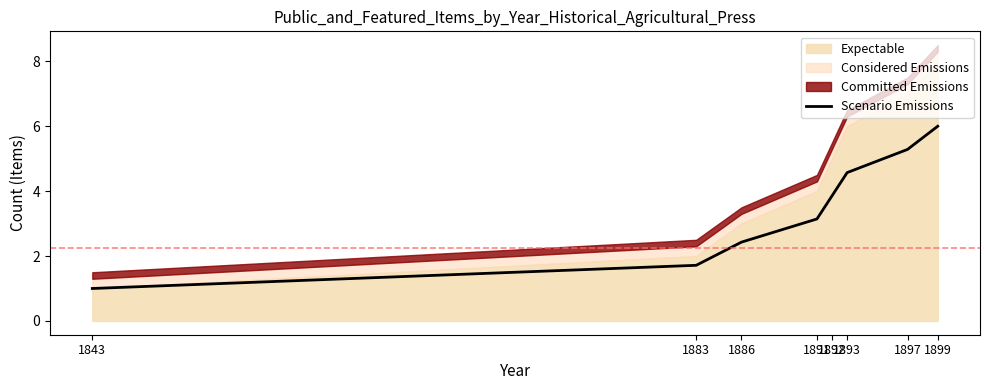

Rank the categories by value from highest to lowest.

1899, 1897, 1893, 1892, 1891, 1886, 1883, 1843